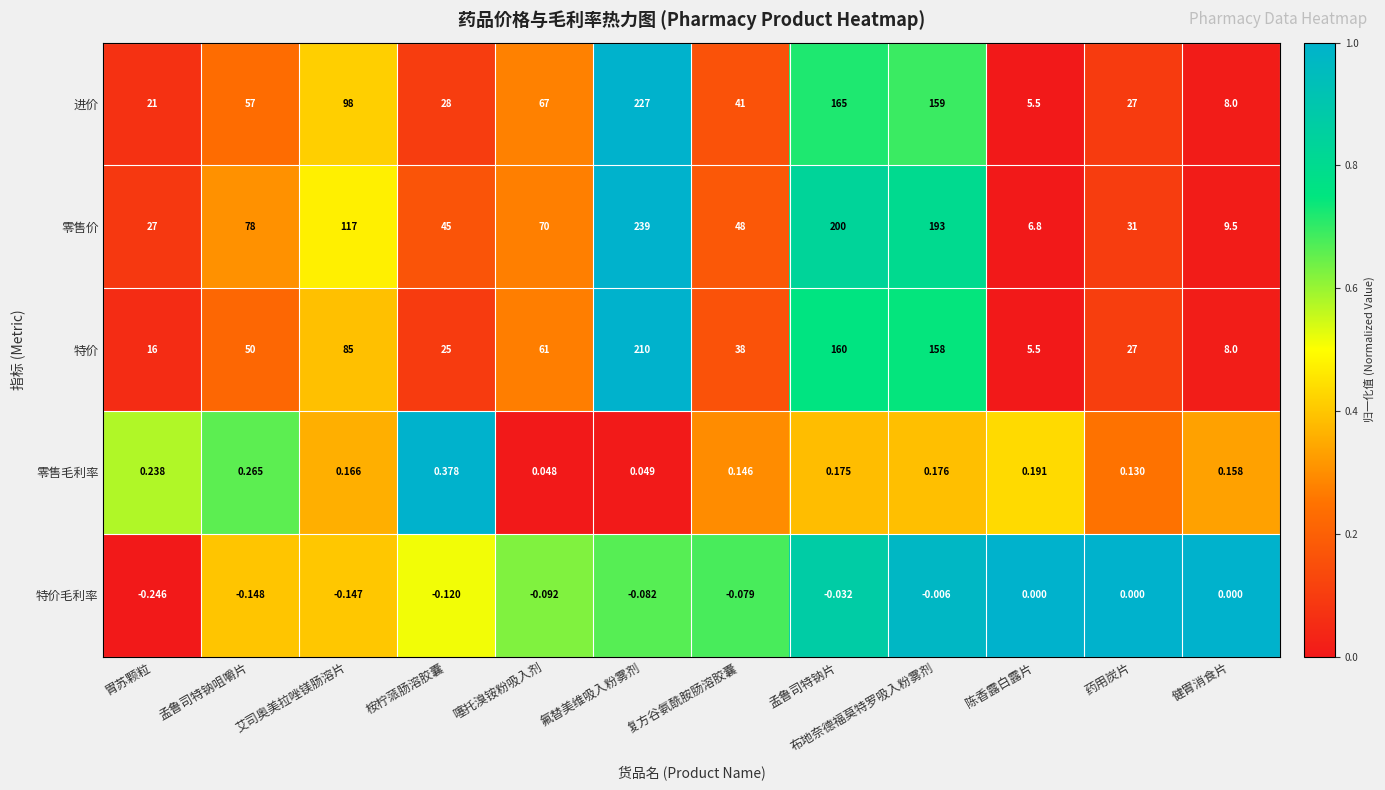

Between 桉柠蒎肠溶胶囊 and 健胃消食片, which series saw the biggest shift?

零售价